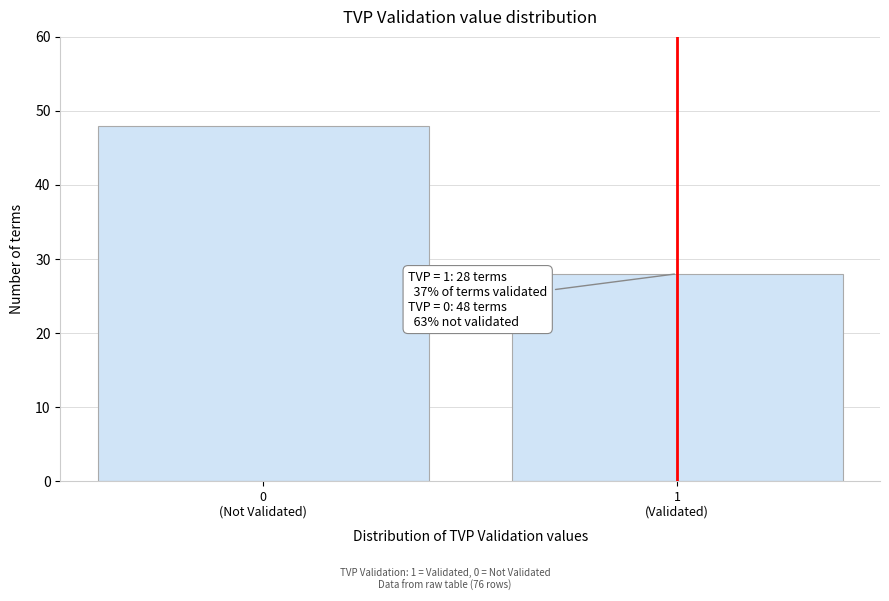

Reading left to right, list all the values displayed in this chart.

48	28